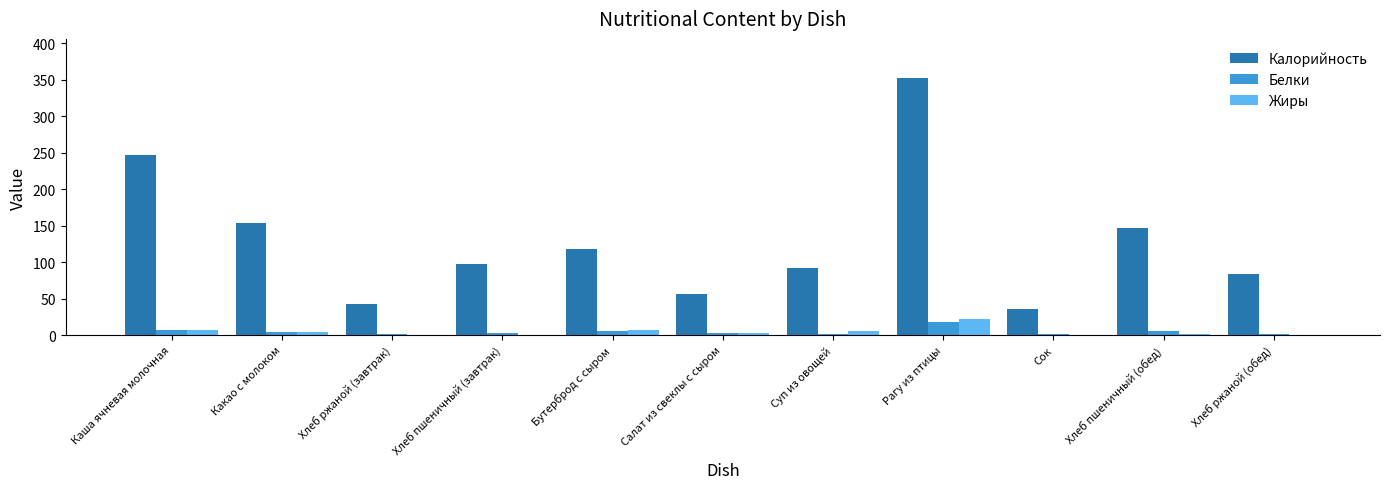

At which category is the sum across all series the highest?

Рагу из птицы